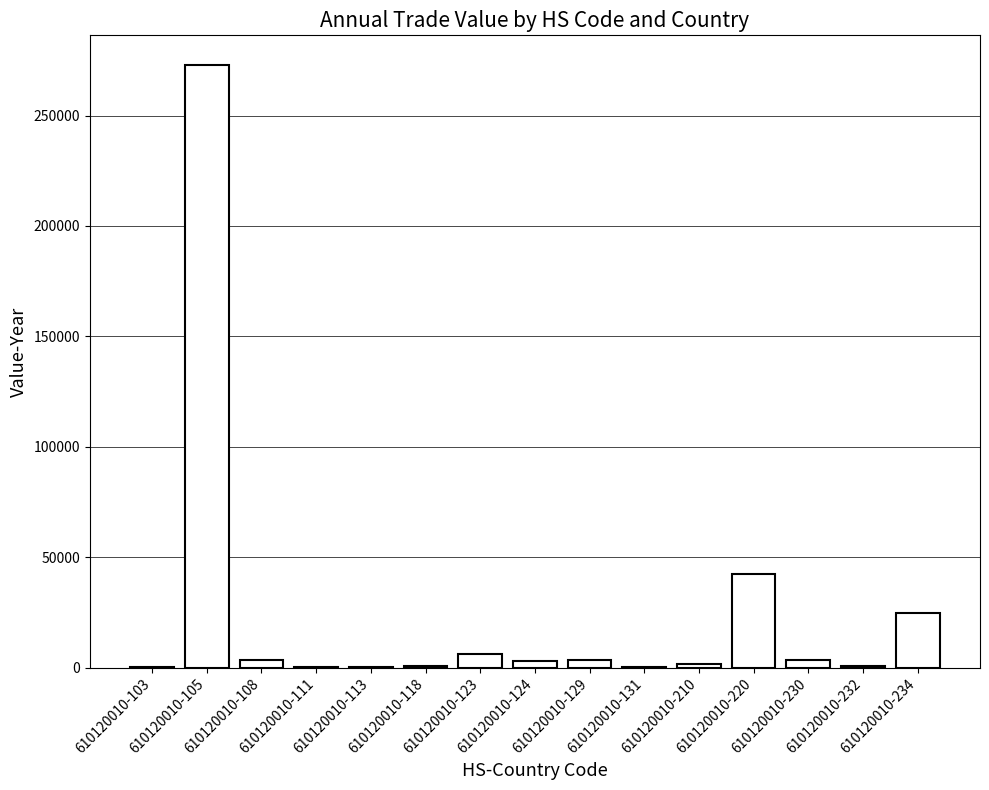

Count the number of categories in the chart.

15